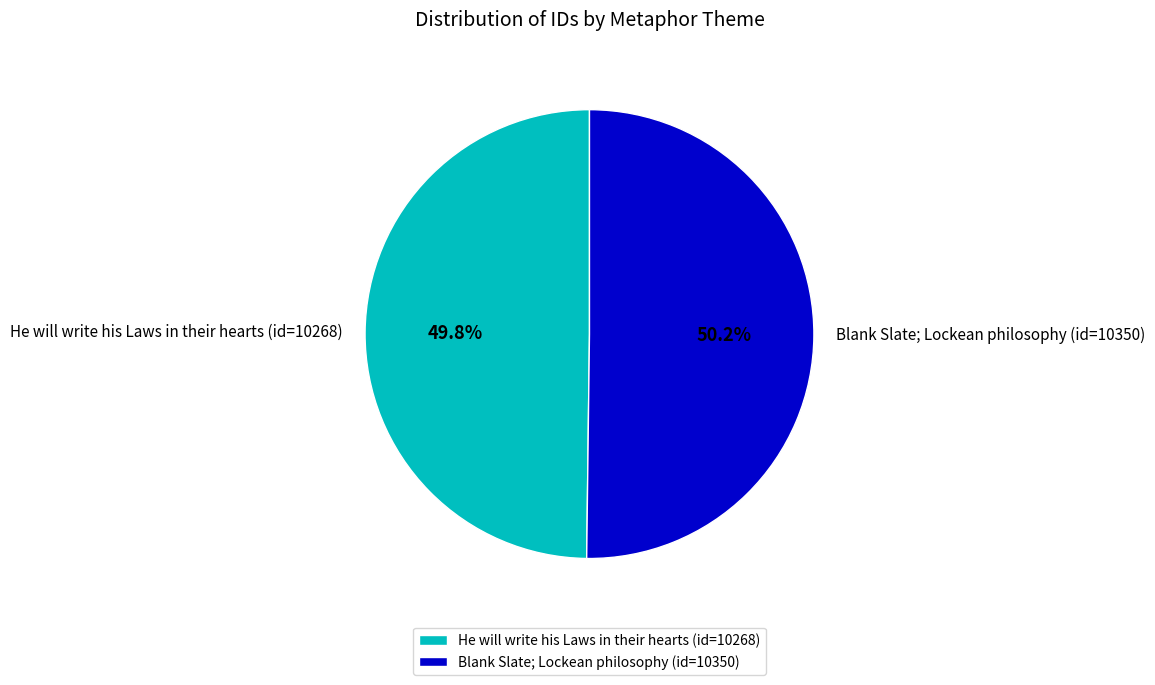

What is the total percentage of Blank Slate; Lockean philosophy (id=10350) and He will write his Laws in their hearts (id=10268)?

100.0%